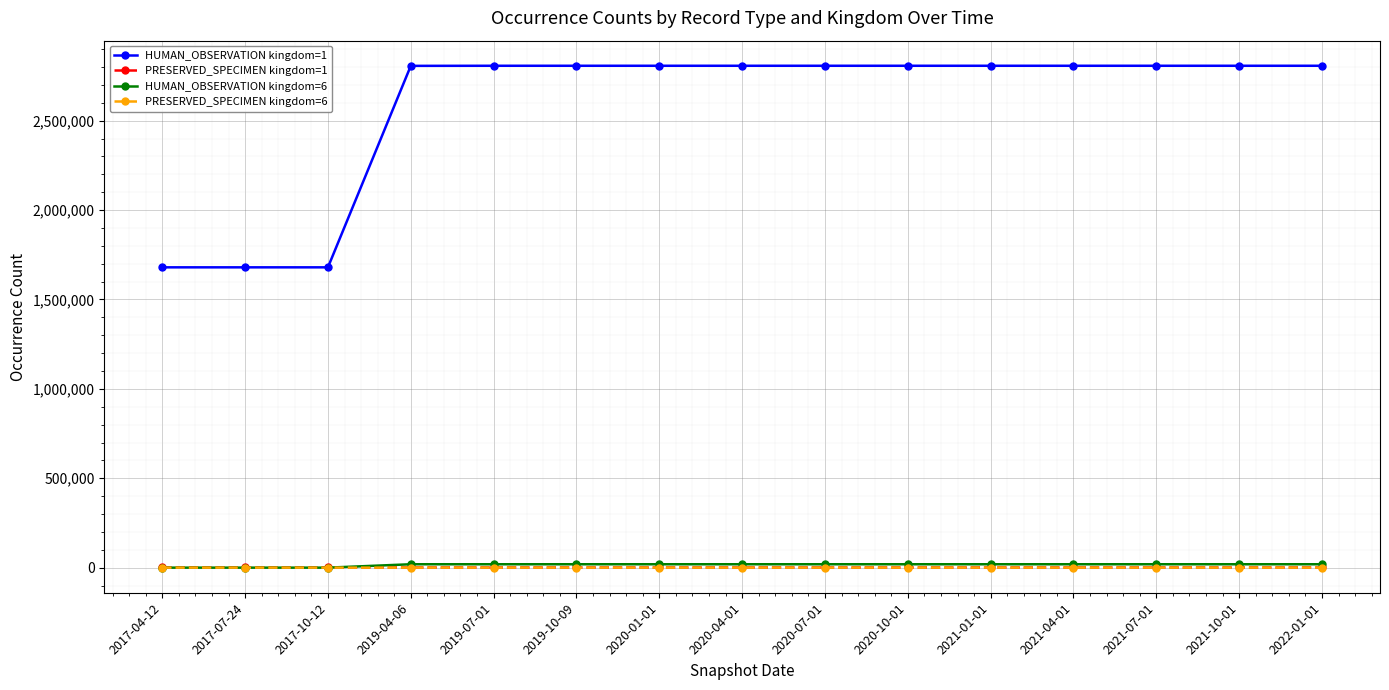

What is the greatest value displayed?

2807351